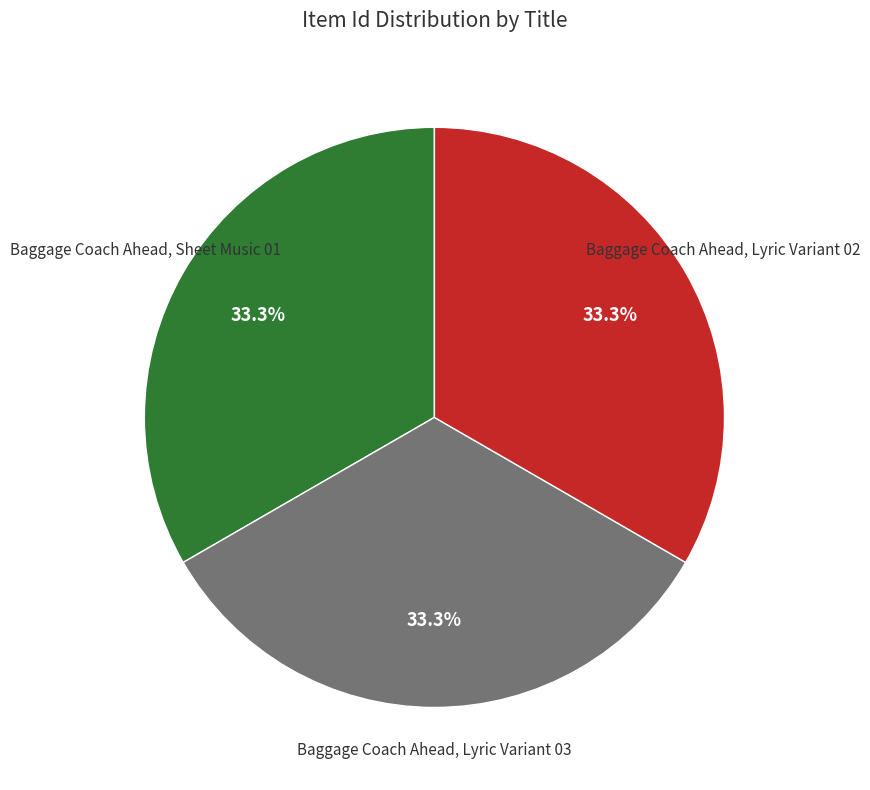

Does any single category account for the majority?

No